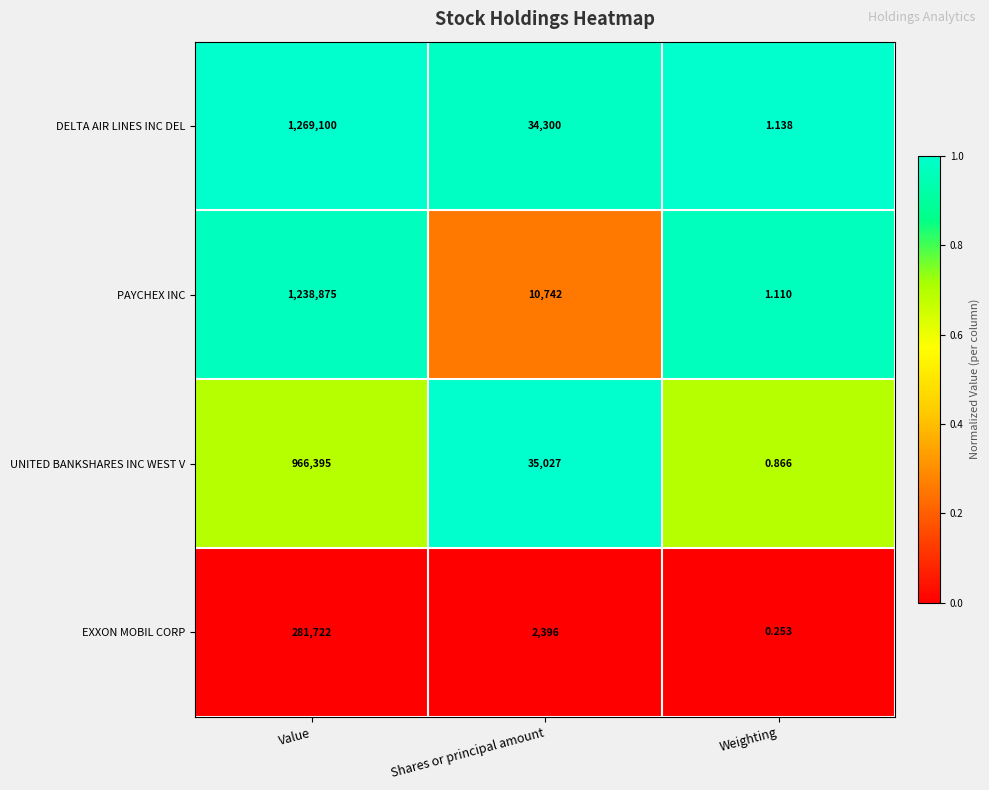

At which category is the sum across all series the highest?

Value